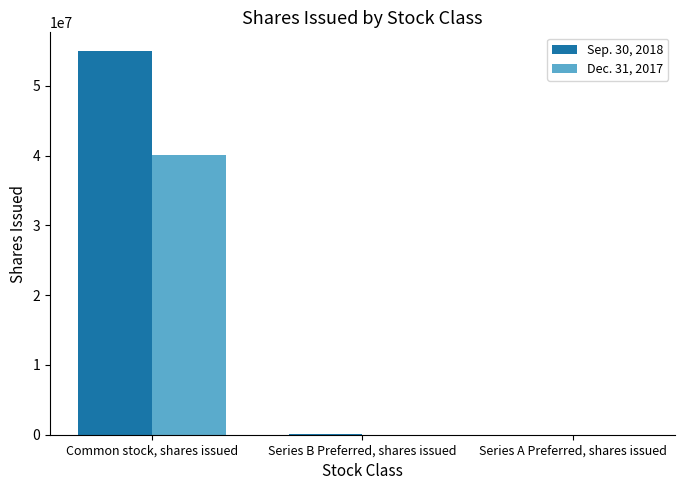

Which series has the largest total across all categories?

Sep. 30, 2018